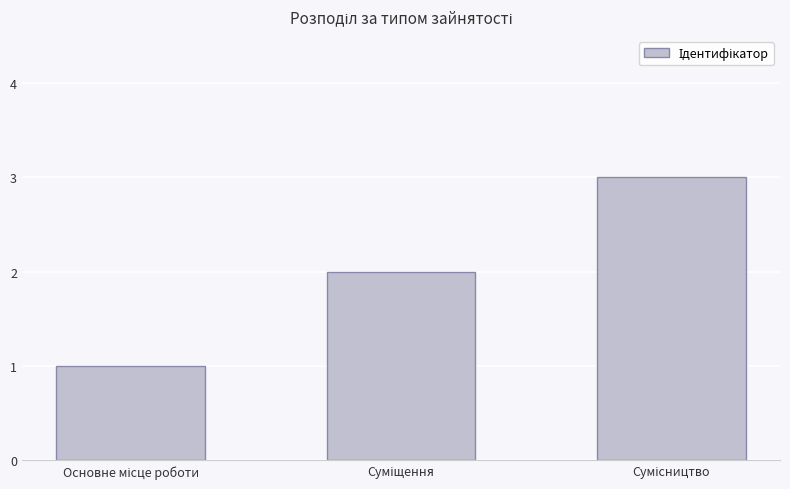

Does the chart contain stacked bars?

No